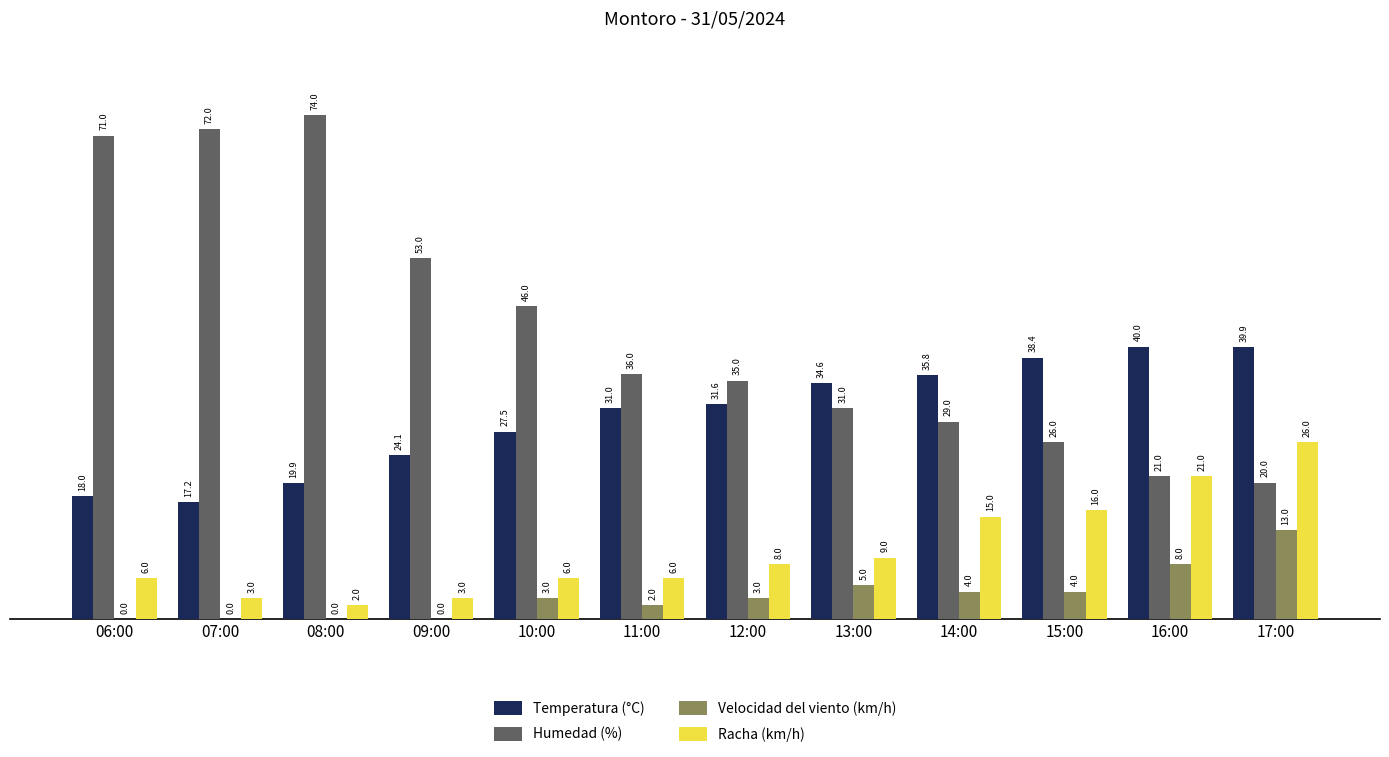

Are the bars horizontal?

No